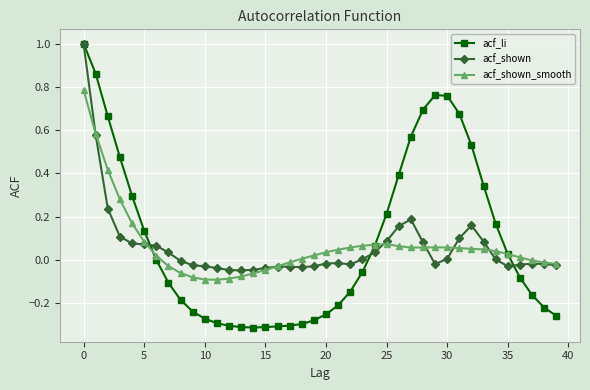

How many distinct data groups are displayed?

3